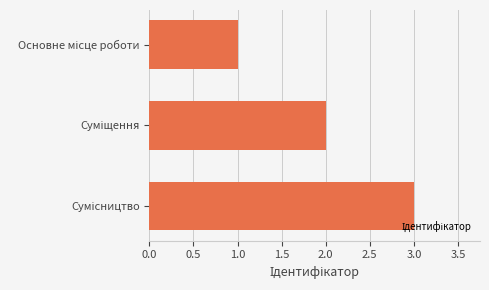

What is the maximum value shown in the chart?

3